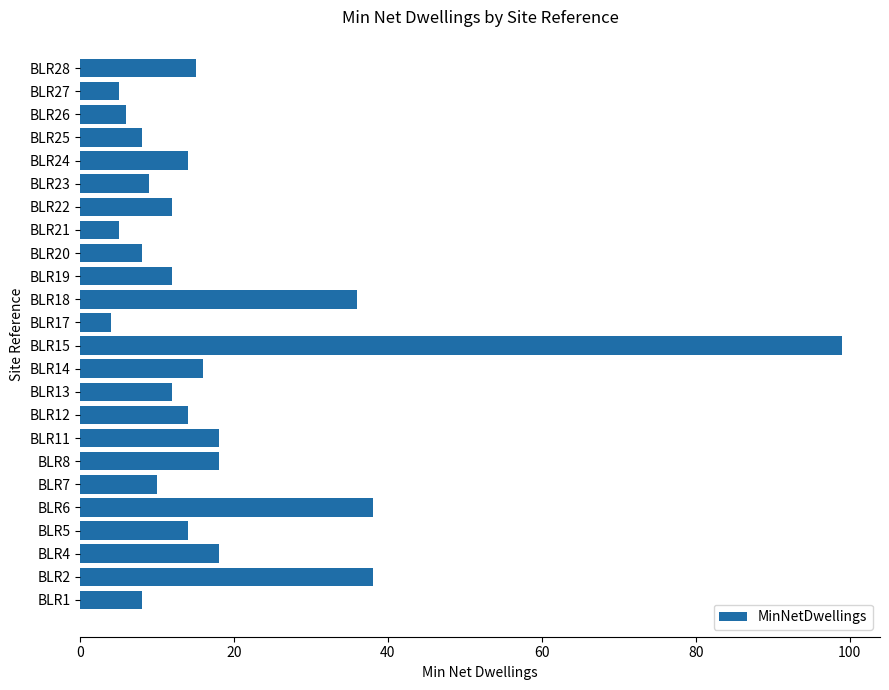

What is the difference between the maximum and minimum values?

95